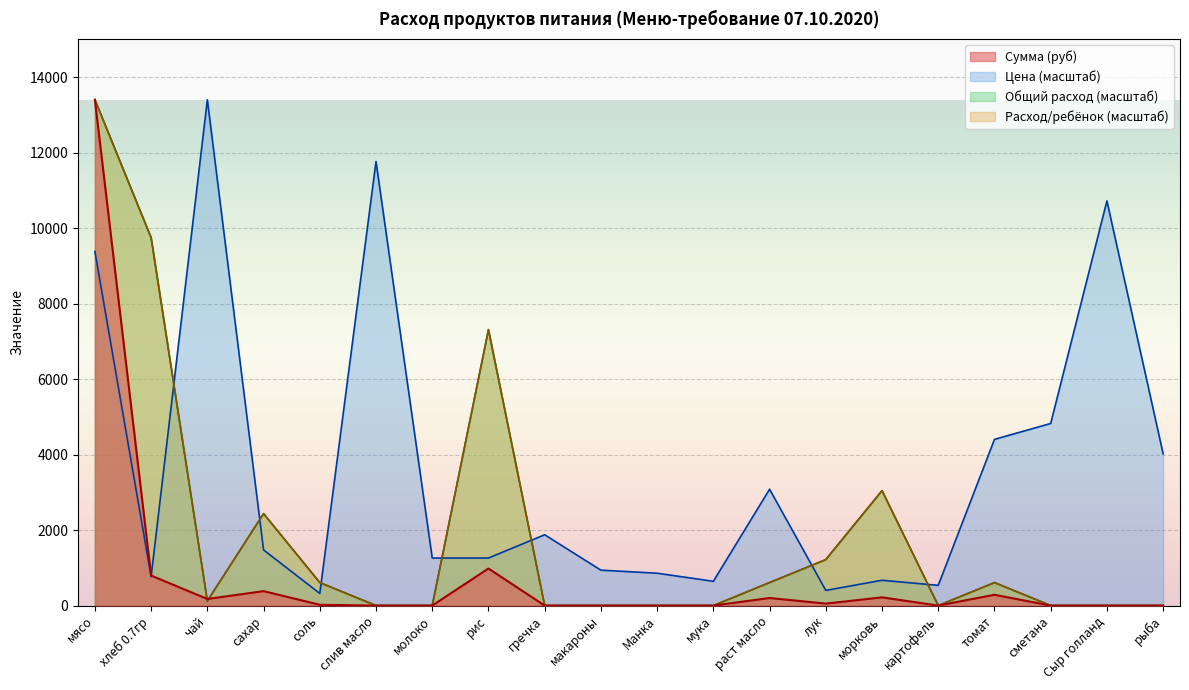

Which category has the highest value in the Сумма (руб) series?

мясо